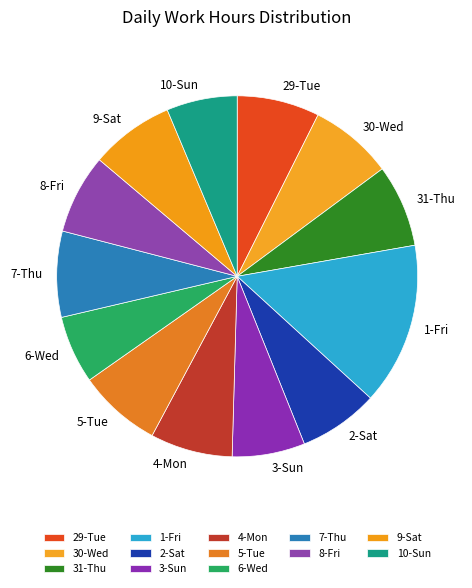

What is the ratio of the value at 29-Tue to the value at 6-Wed?

1.2